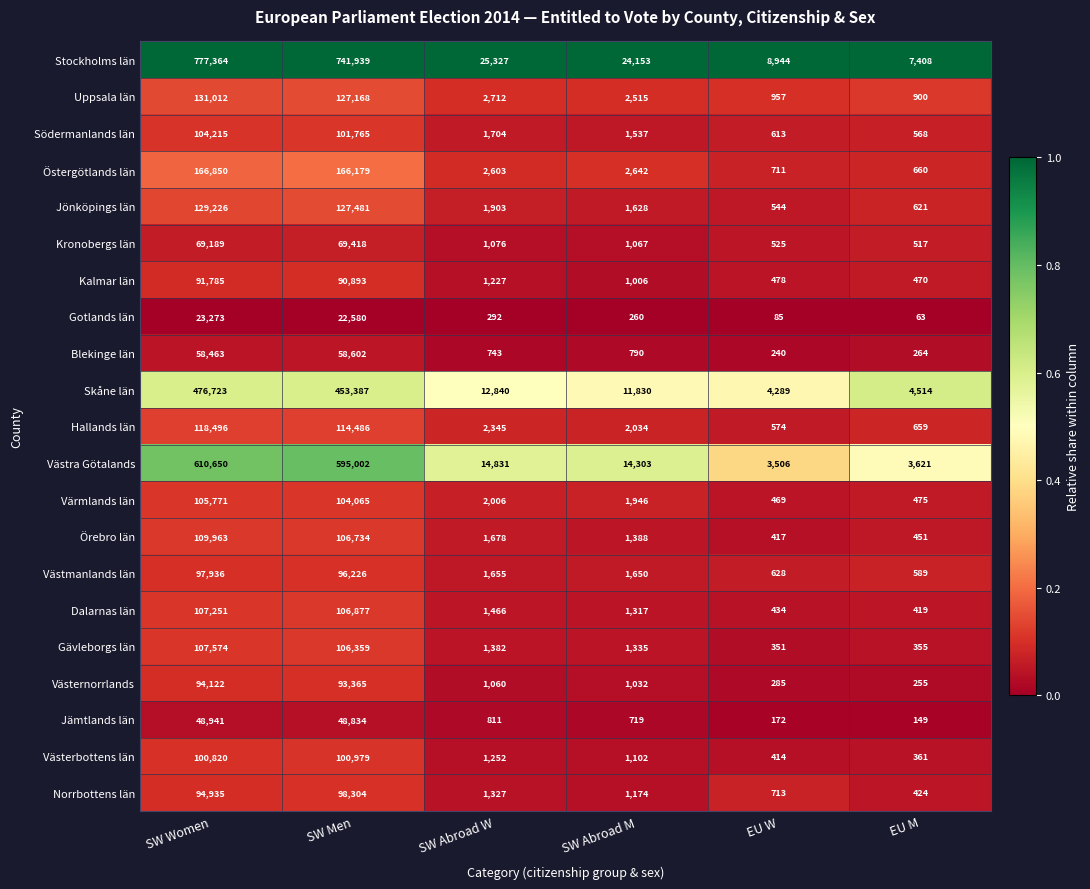

What is the total value across all series at EU M?

23743